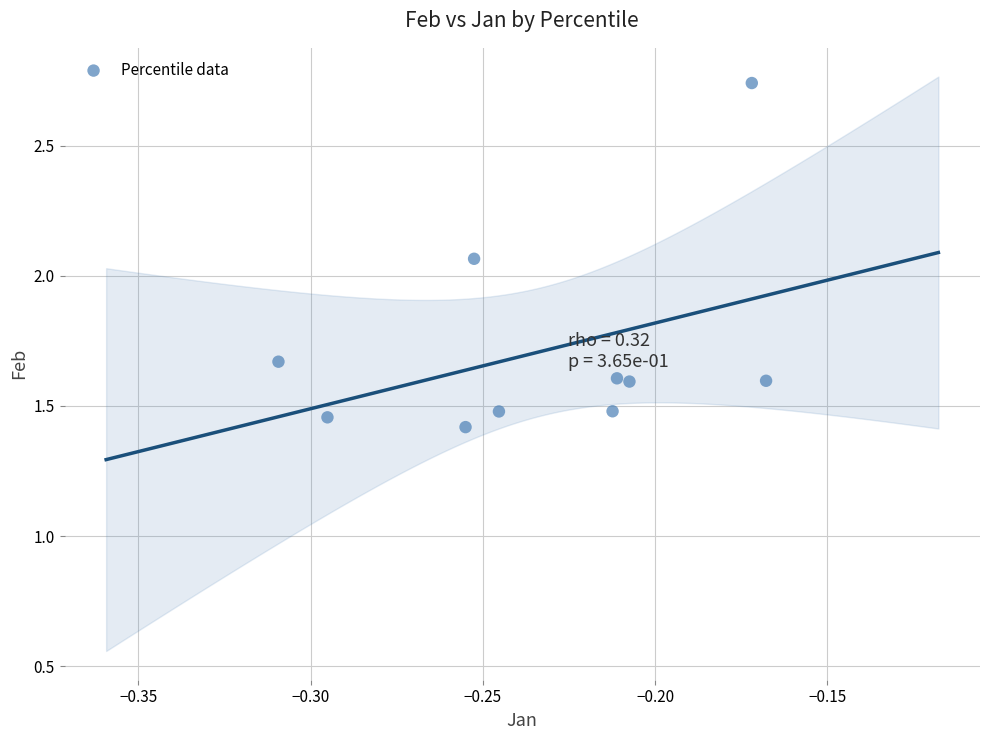

What is the range of Y values (max minus min)?

1.3